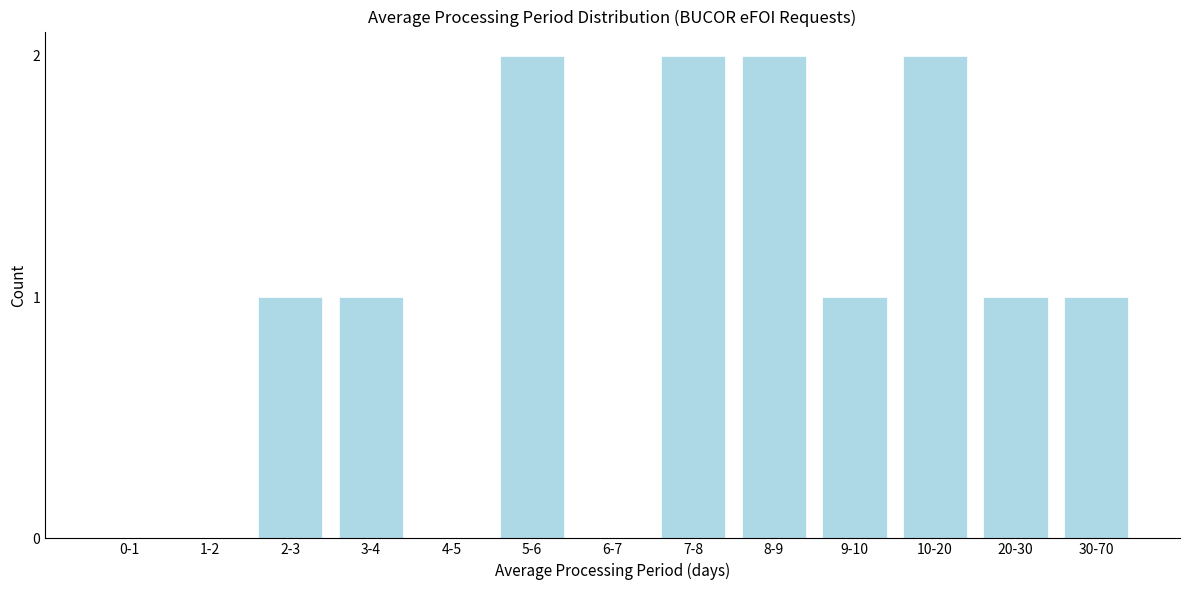

Reading left to right, transcribe all the data shown in this chart.

0-1=0	1-2=0	2-3=1	3-4=1	4-5=0	5-6=2	6-7=0	7-8=2	8-9=2	9-10=1	10-20=2	20-30=1	30-70=1